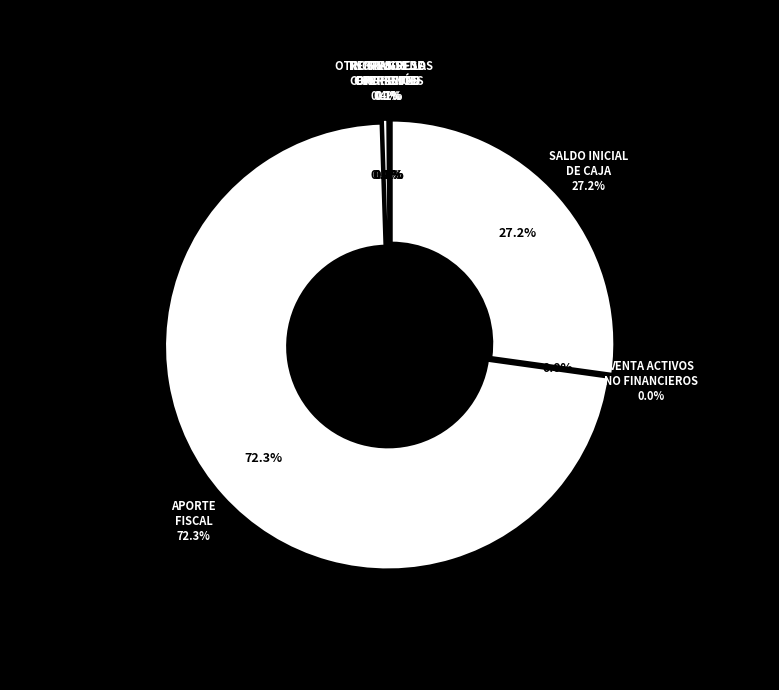

Is it true that SALDO INICIAL DE CAJA is 27% of the pie?

True